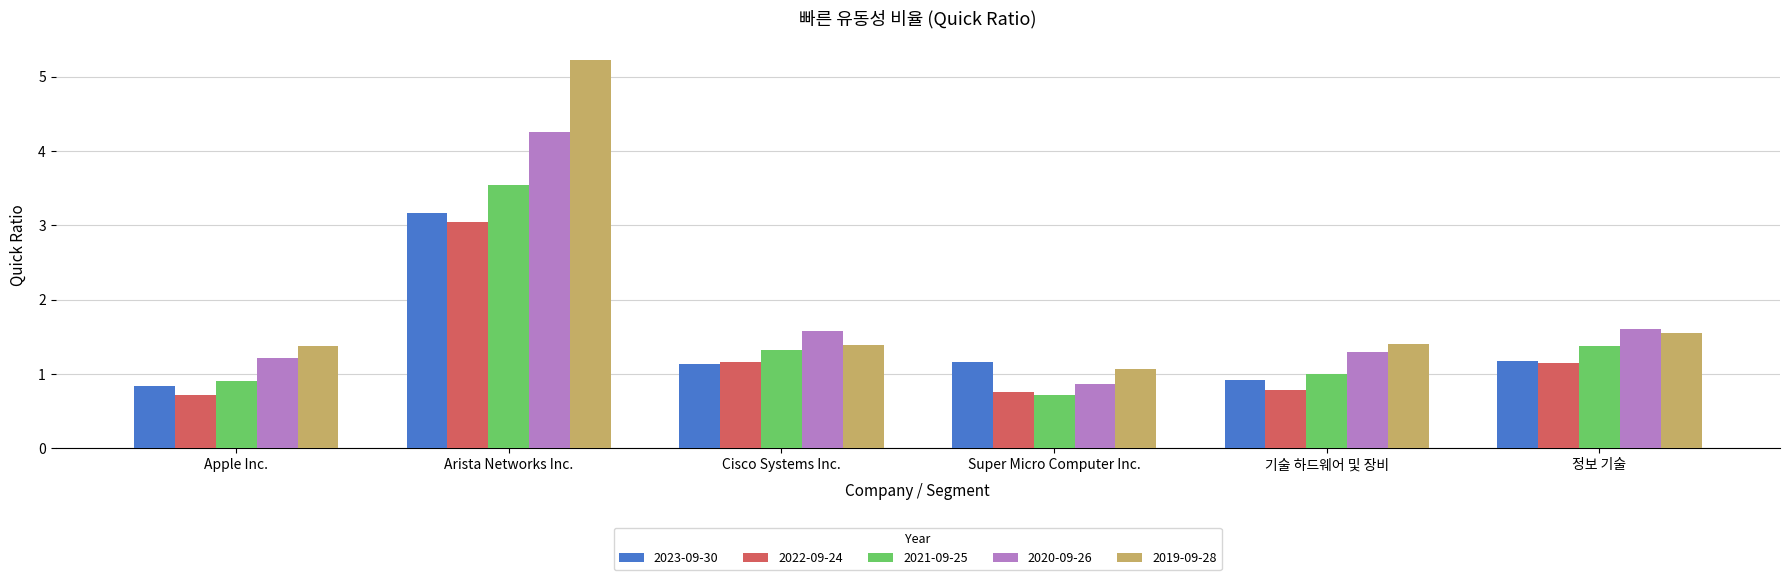

At which category is the sum across all series the highest?

Arista Networks Inc.